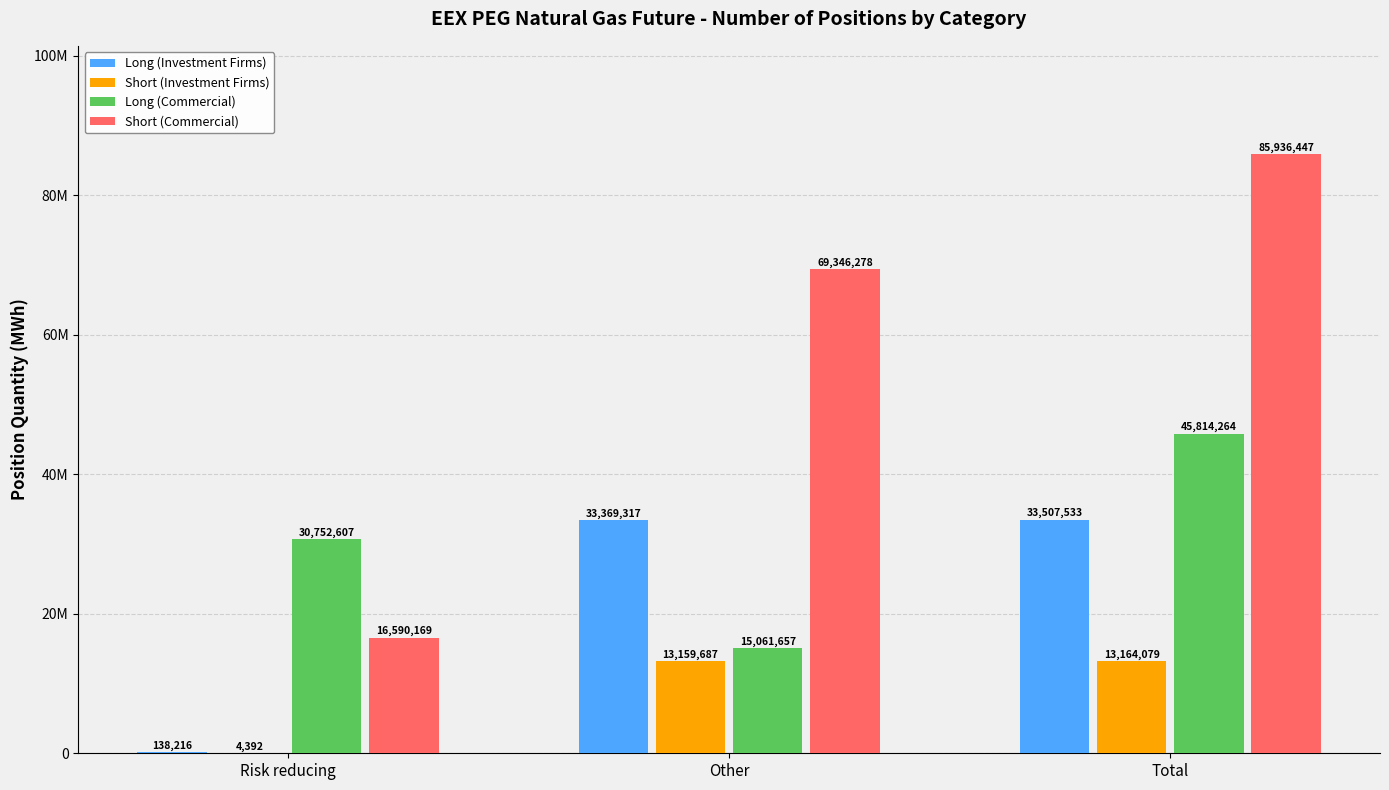

What is the difference between the maximum and minimum values in the Long (Commercial) series?

30752607